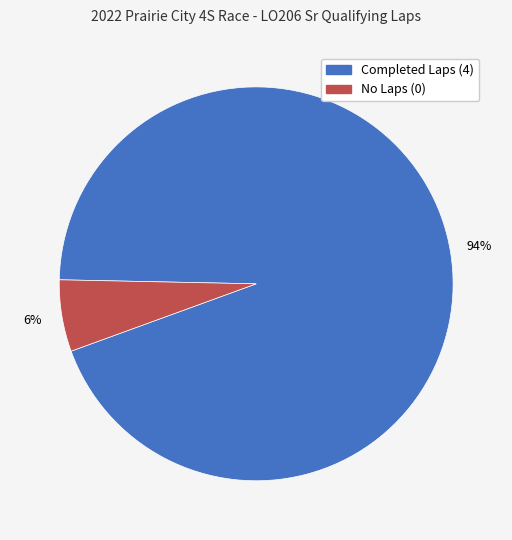

To the nearest percent, what is the difference between the largest and smallest slice percentages?

88%